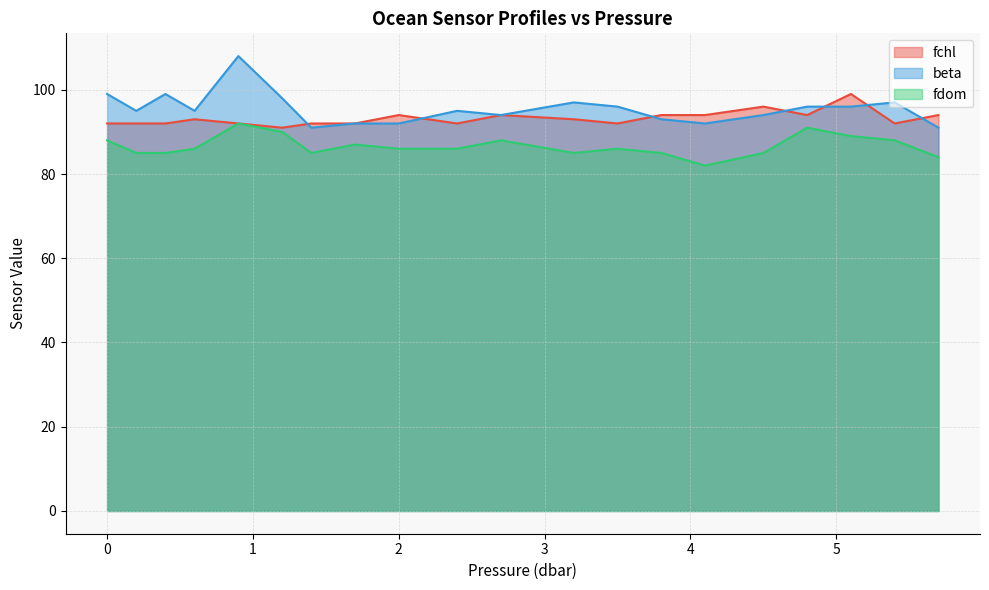

At which category does fdom reach its first local peak?

0.9